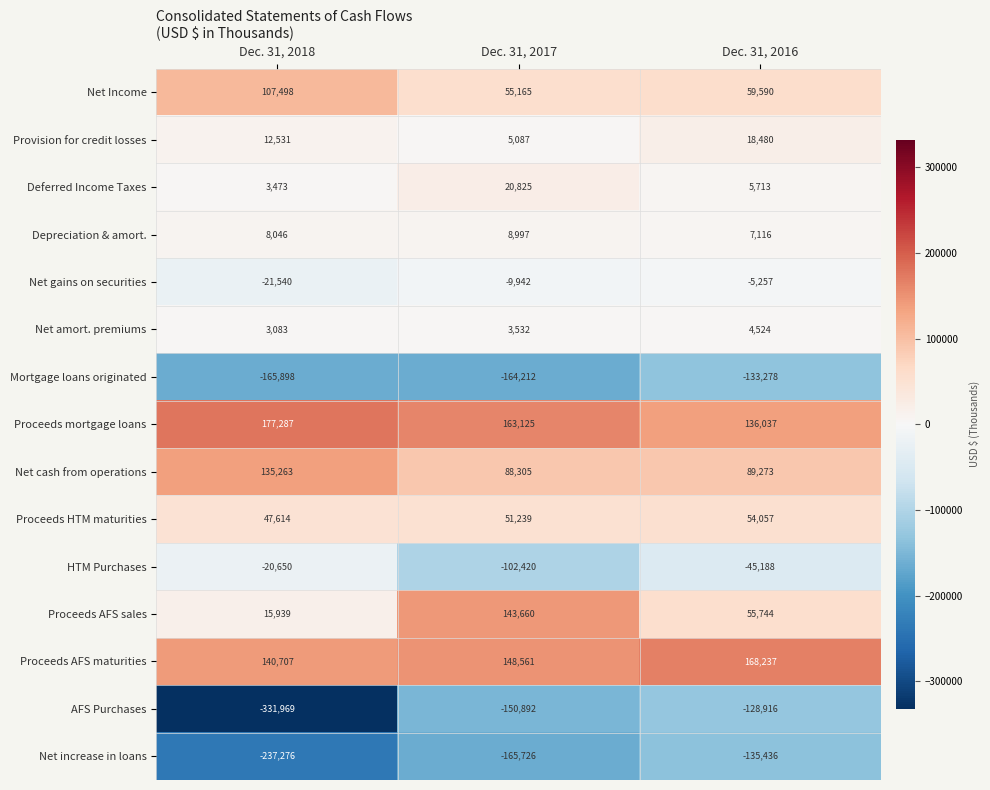

What is the difference between the maximum and minimum values in the Deferred Income Taxes series?

17352